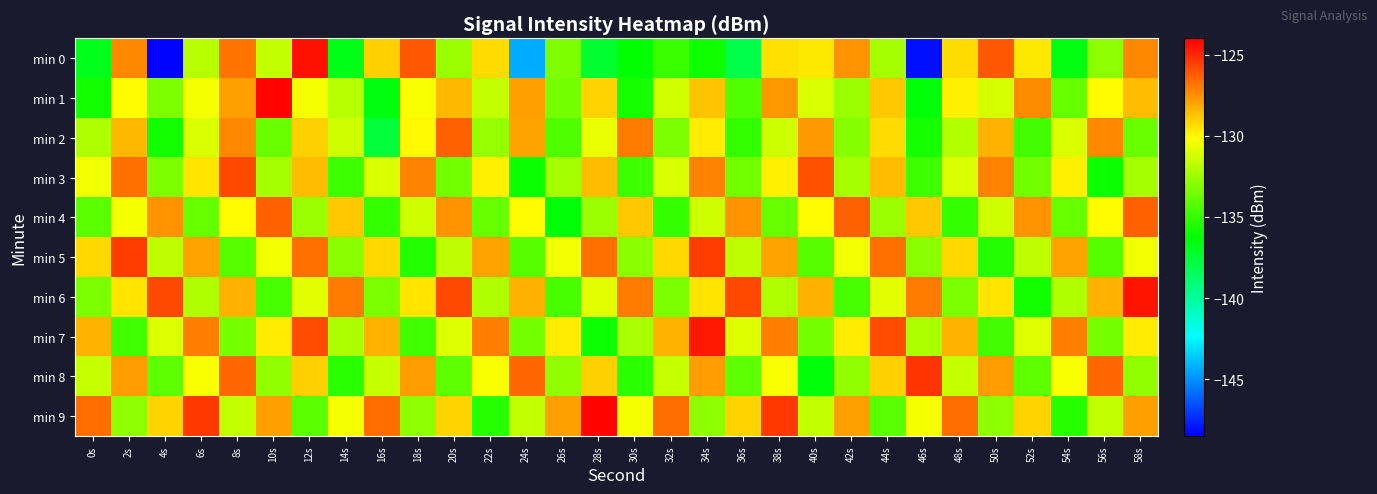

Reading right to left, extract all data points from this chart.

min 0: 58s=-127.3	56s=-132.8	54s=-136.7	52s=-129.6	50s=-126.1	48s=-129.3	46s=-148.1	44s=-132.2	42s=-127.6	40s=-129.6	38s=-129.4	36s=-138.0	34s=-135.9	32s=-134.9	30s=-136.3	28s=-137.3	26s=-133.2	24s=-144.3	22s=-129.3	20s=-132.6	18s=-126.1	16s=-129.1	14s=-136.8	12s=-124.4	10s=-131.6	8s=-126.8	6s=-131.9	4s=-148.4	2s=-127.3	0s=-136.9
min 1: 58s=-128.5	56s=-130.1	54s=-133.8	52s=-127.4	50s=-131.1	48s=-129.8	46s=-136.4	44s=-128.9	42s=-132.5	40s=-131.0	38s=-127.7	36s=-134.3	34s=-128.8	32s=-131.2	30s=-135.7	28s=-129.1	26s=-133.5	24s=-127.9	22s=-131.7	20s=-128.4	18s=-130.3	16s=-136.6	14s=-131.9	12s=-130.3	10s=-124.2	8s=-127.9	6s=-130.3	4s=-133.2	2s=-130.1	0s=-135.9
min 2: 58s=-133.7	56s=-127.3	54s=-131.0	52s=-134.7	50s=-128.3	48s=-132.0	46s=-135.7	44s=-129.3	42s=-133.0	40s=-127.7	38s=-131.3	36s=-135.0	34s=-129.7	32s=-133.3	30s=-127.0	28s=-130.7	26s=-134.3	24s=-128.0	22s=-132.7	20s=-126.3	18s=-130.0	16s=-137.7	14s=-131.3	12s=-129.0	10s=-133.7	8s=-127.3	6s=-131.0	4s=-135.8	2s=-128.5	0s=-132.1
min 3: 58s=-132.2	56s=-136.0	54s=-129.8	52s=-133.5	50s=-127.2	48s=-131.0	46s=-134.8	44s=-128.5	42s=-132.2	40s=-126.0	38s=-129.8	36s=-133.5	34s=-127.2	32s=-131.0	30s=-134.8	28s=-128.5	26s=-132.2	24s=-136.0	22s=-129.8	20s=-133.5	18s=-127.2	16s=-131.0	14s=-134.8	12s=-128.5	10s=-132.2	8s=-125.8	6s=-129.5	4s=-133.2	2s=-126.8	0s=-130.5
min 4: 58s=-126.3	56s=-130.1	54s=-133.8	52s=-127.6	50s=-131.3	48s=-135.1	46s=-128.8	44s=-132.6	42s=-126.3	40s=-130.1	38s=-133.8	36s=-127.6	34s=-131.3	32s=-135.1	30s=-128.8	28s=-132.6	26s=-136.3	24s=-130.1	22s=-133.8	20s=-127.6	18s=-131.3	16s=-135.1	14s=-128.8	12s=-132.6	10s=-126.3	8s=-130.1	6s=-133.8	4s=-127.6	2s=-130.3	0s=-134.1
min 5: 58s=-130.4	56s=-134.2	54s=-128.0	52s=-131.7	50s=-135.4	48s=-129.2	46s=-132.9	44s=-126.7	42s=-130.4	40s=-134.2	38s=-128.0	36s=-131.7	34s=-125.5	32s=-129.2	30s=-132.9	28s=-126.7	26s=-130.4	24s=-134.2	22s=-128.0	20s=-131.7	18s=-135.4	16s=-129.2	14s=-132.9	12s=-126.7	10s=-130.4	8s=-134.2	6s=-128.0	4s=-131.7	2s=-125.5	0s=-129.2
min 6: 58s=-124.5	56s=-128.3	54s=-132.1	52s=-135.8	50s=-129.6	48s=-133.3	46s=-127.0	44s=-130.8	42s=-134.6	40s=-128.3	38s=-132.1	36s=-125.8	34s=-129.6	32s=-133.3	30s=-127.0	28s=-130.8	26s=-134.6	24s=-128.3	22s=-132.1	20s=-125.8	18s=-129.6	16s=-133.3	14s=-127.0	12s=-130.8	10s=-134.6	8s=-128.3	6s=-132.1	4s=-125.8	2s=-129.6	0s=-133.3
min 7: 58s=-129.7	56s=-133.4	54s=-127.2	52s=-130.9	50s=-134.7	48s=-128.4	46s=-132.2	44s=-125.9	42s=-129.7	40s=-133.4	38s=-127.2	36s=-130.9	34s=-124.7	32s=-128.4	30s=-132.2	28s=-135.9	26s=-129.7	24s=-133.4	22s=-127.2	20s=-130.9	18s=-134.7	16s=-128.4	14s=-132.2	12s=-125.9	10s=-129.7	8s=-133.4	6s=-127.2	4s=-130.9	2s=-134.7	0s=-128.4
min 8: 58s=-132.8	56s=-126.5	54s=-130.2	52s=-134.0	50s=-127.8	48s=-131.5	46s=-125.2	44s=-129.0	42s=-132.8	40s=-136.5	38s=-130.2	36s=-134.0	34s=-127.8	32s=-131.5	30s=-135.2	28s=-129.0	26s=-132.8	24s=-126.5	22s=-130.2	20s=-134.0	18s=-127.8	16s=-131.5	14s=-135.2	12s=-129.0	10s=-132.8	8s=-126.5	6s=-130.2	4s=-134.0	2s=-127.8	0s=-131.5
min 9: 58s=-127.8	56s=-131.6	54s=-135.3	52s=-129.1	50s=-132.8	48s=-126.6	46s=-130.3	44s=-134.1	42s=-127.8	40s=-131.6	38s=-125.3	36s=-129.1	34s=-132.8	32s=-126.6	30s=-130.3	28s=-124.1	26s=-127.8	24s=-131.6	22s=-135.3	20s=-129.1	18s=-132.8	16s=-126.6	14s=-130.3	12s=-134.1	10s=-127.8	8s=-131.6	6s=-125.3	4s=-129.1	2s=-132.8	0s=-126.6